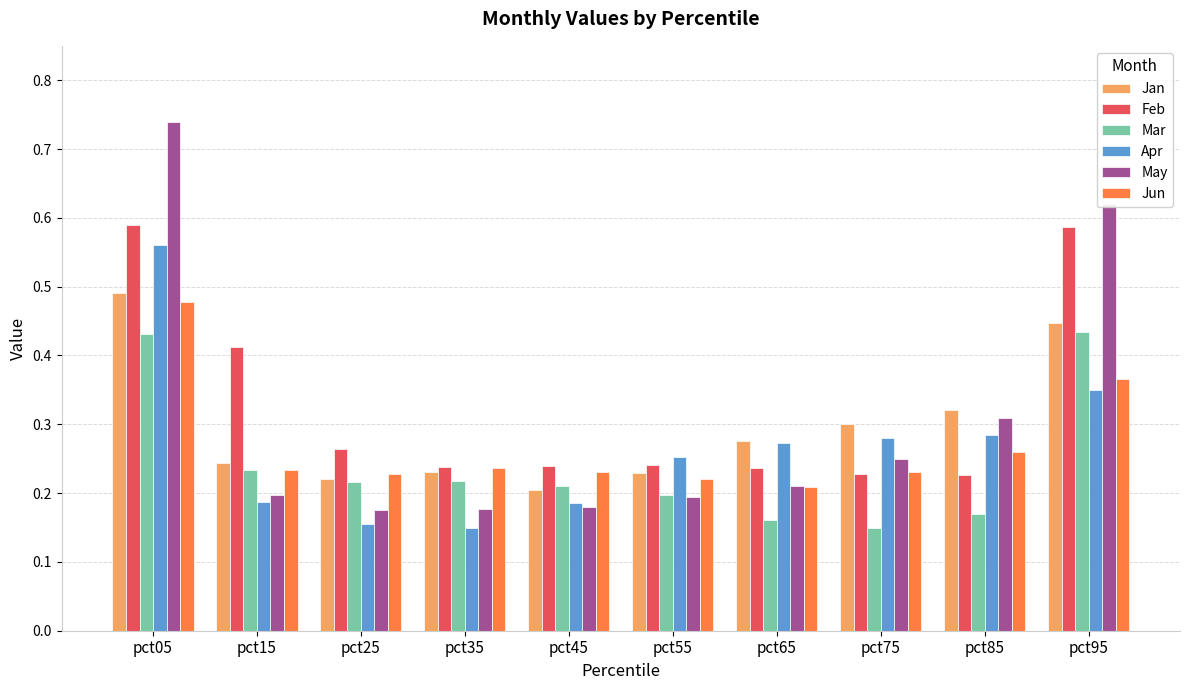

Does the chart contain any negative values?

No